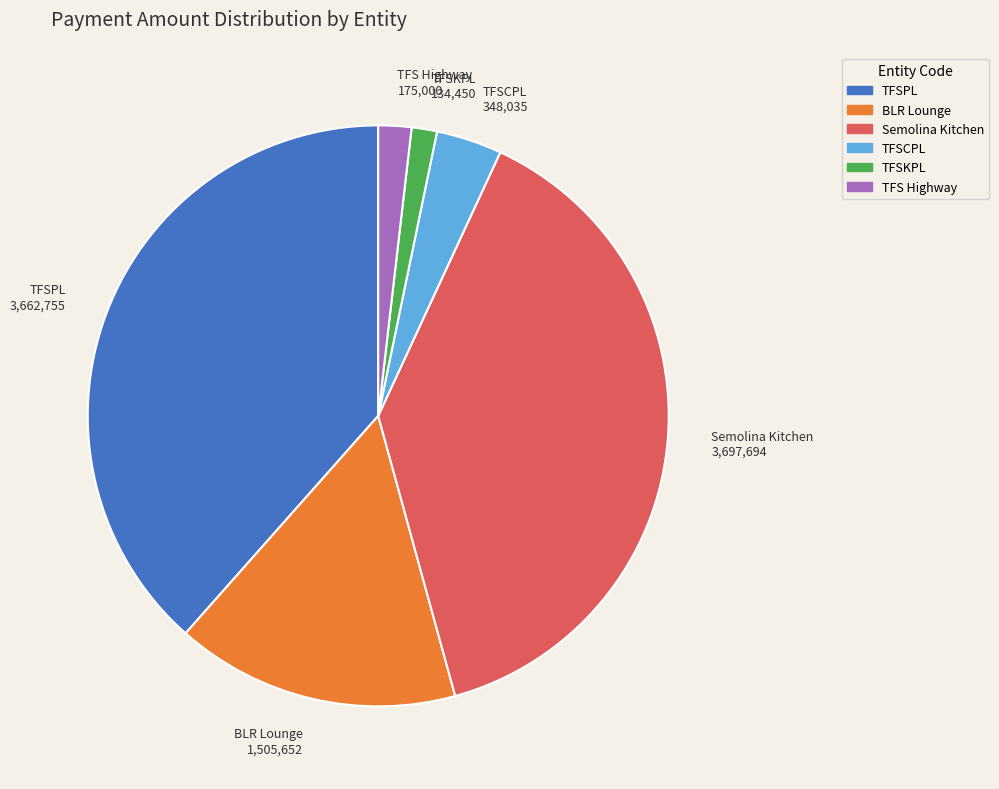

Is there a majority slice in this chart?

No